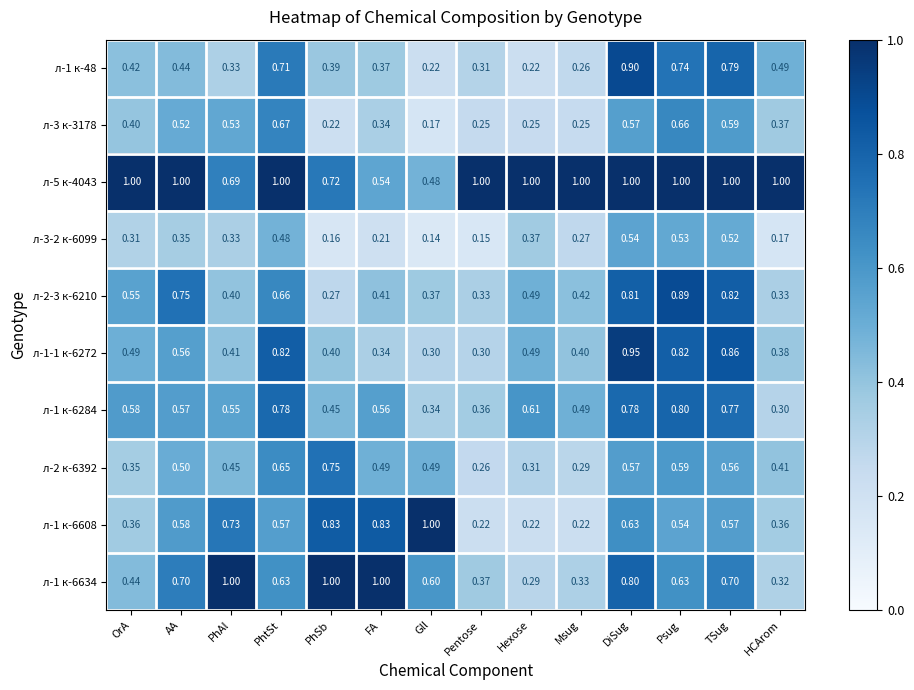

At which label is л-1 к-6284 closest to 0?

HCArom